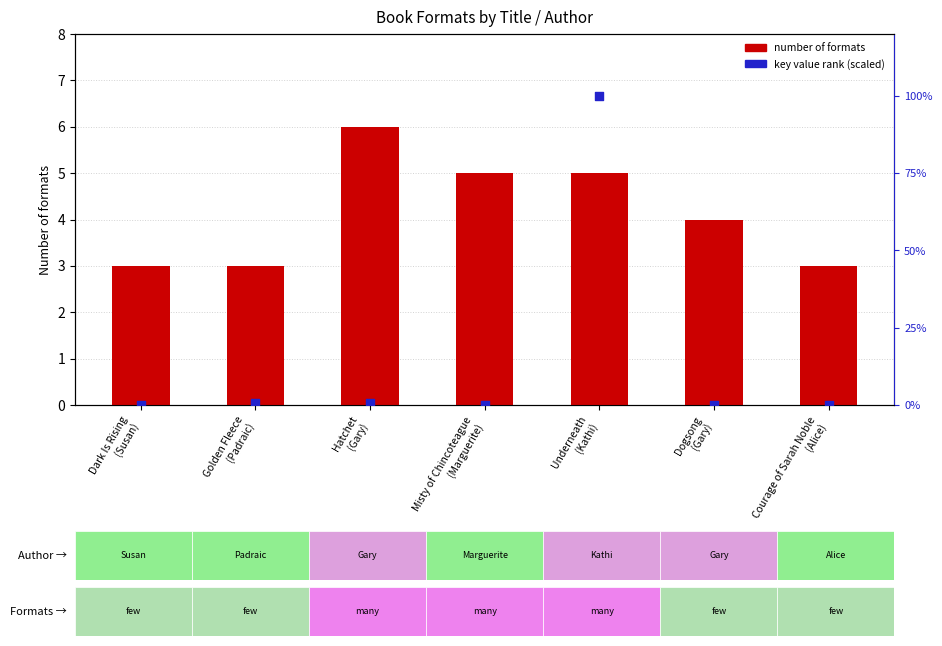

At which category is the sum across all series the highest?

Underneath
(Kathi)